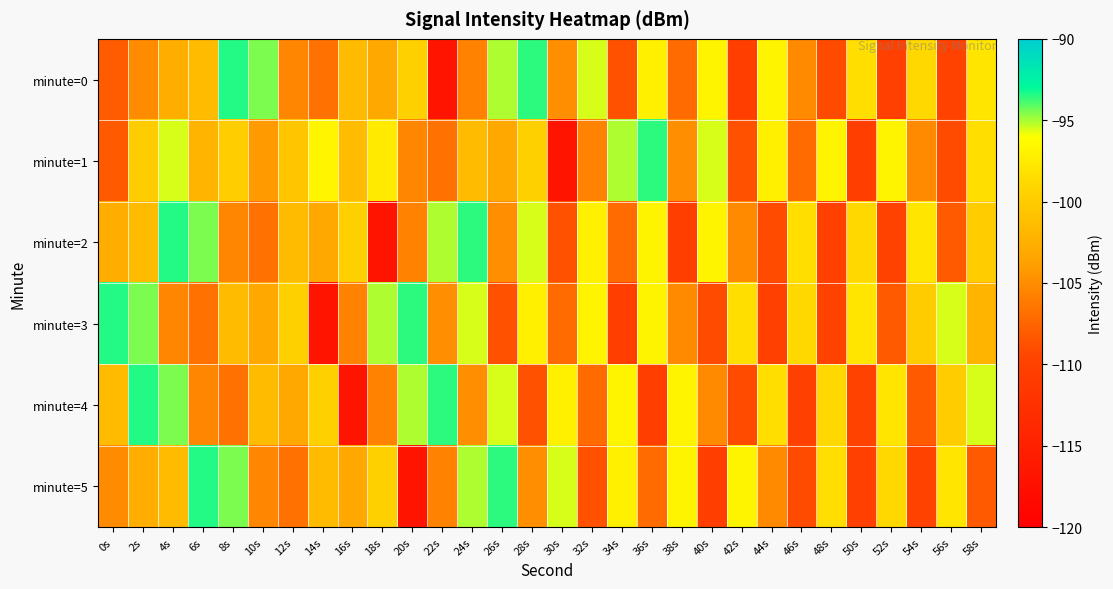

Between 0s and 38s, which series saw the biggest shift?

minute=3